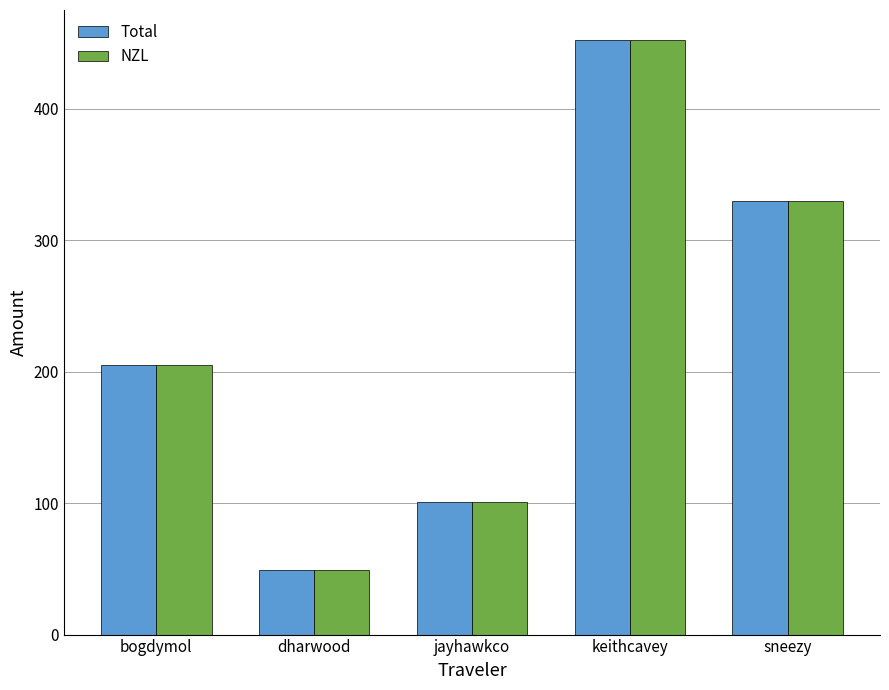

Are the bars grouped side by side (vs. stacked)?

Yes